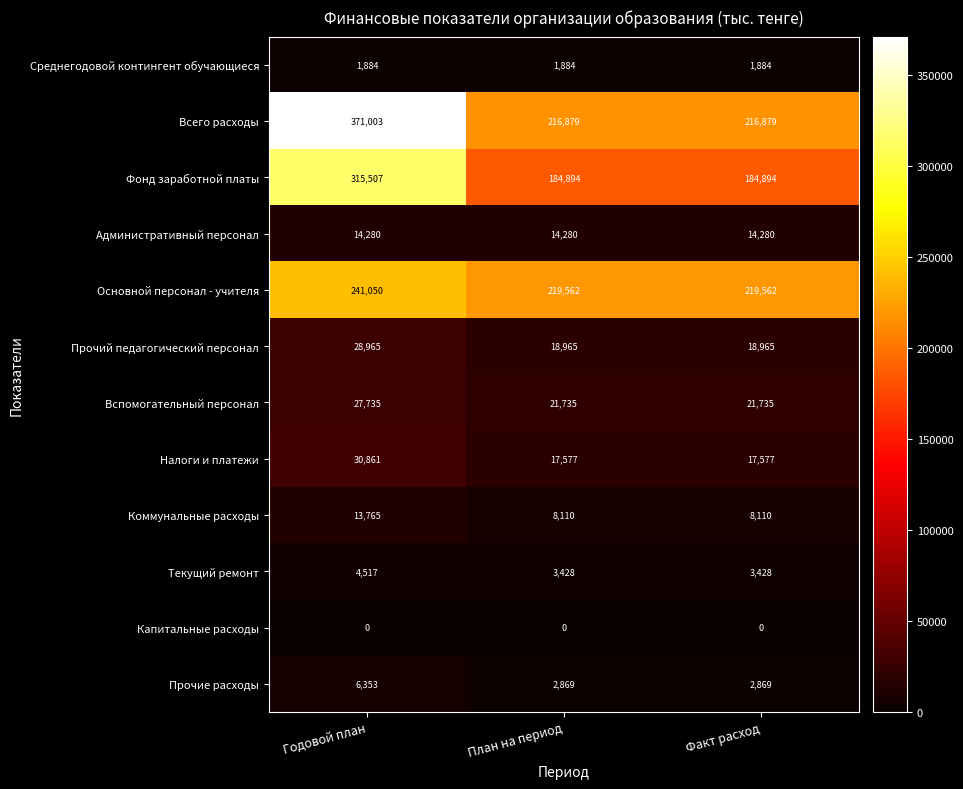

What is the average value of the Административный персонал series?

14280